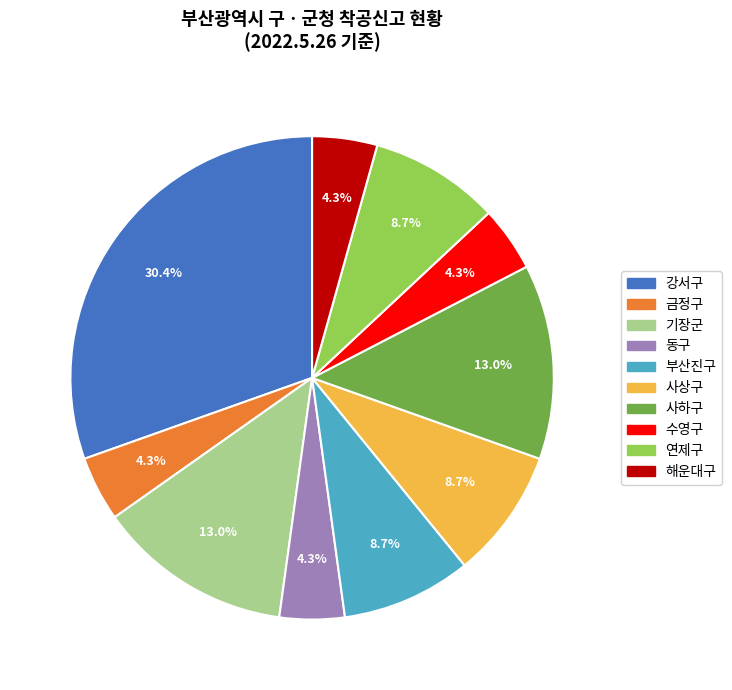

How many slices are in this pie chart?

10